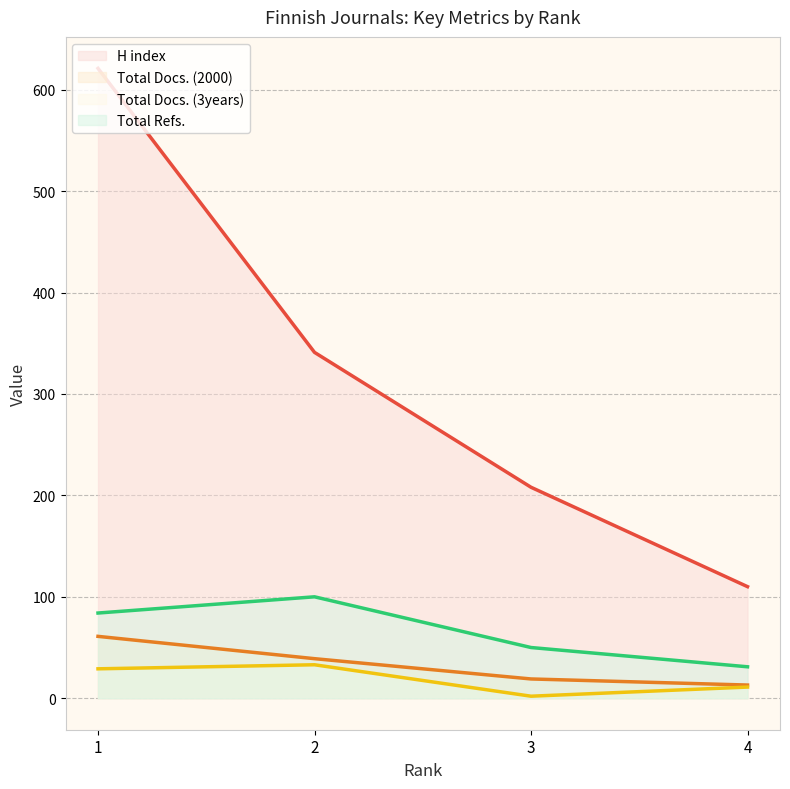

What is the greatest value displayed?

621